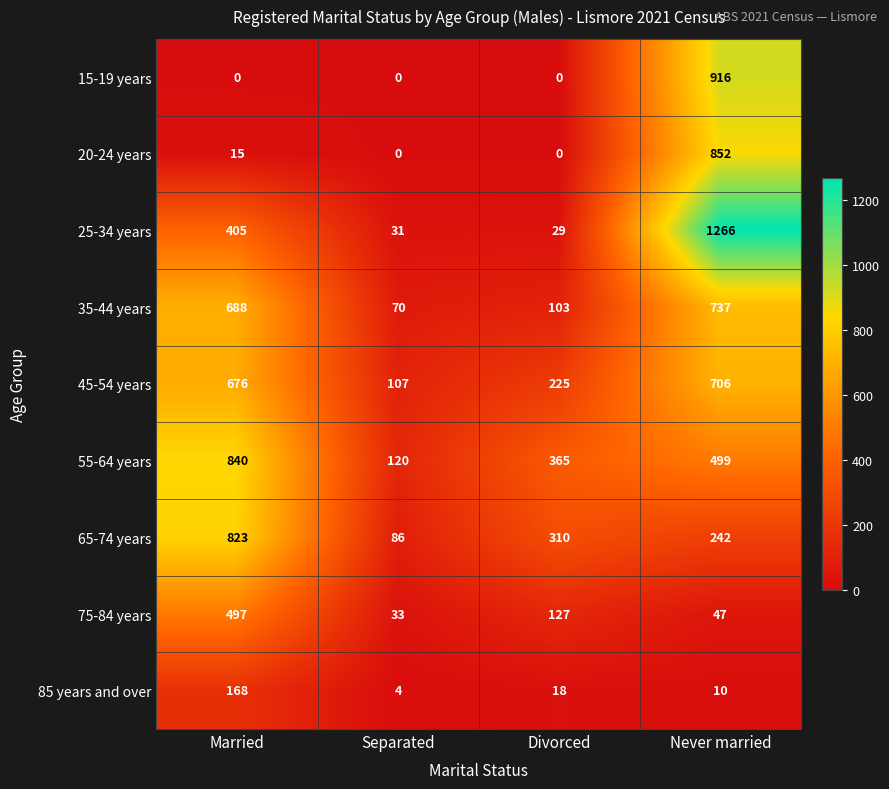

Which series has the widest spread of values?

25-34 years